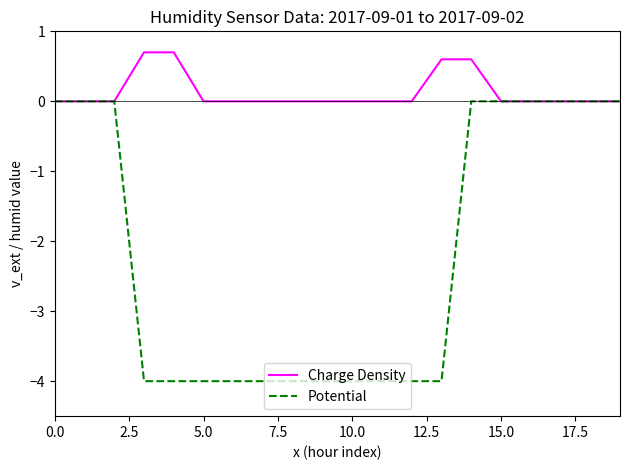

Which series has the widest spread of values?

Potential